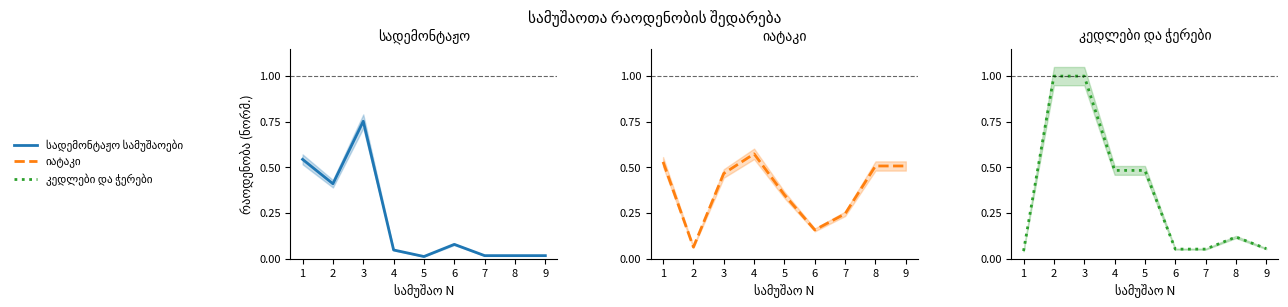

What is the value of the იატაკი point at the 3rd from the left?

0.5